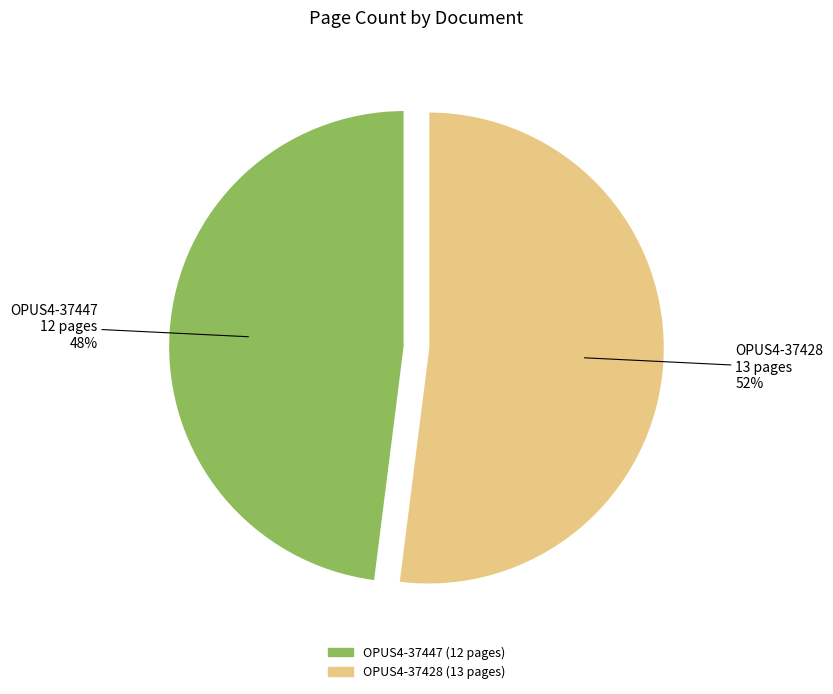

What is the smallest slice in the pie chart?

OPUS4-37447